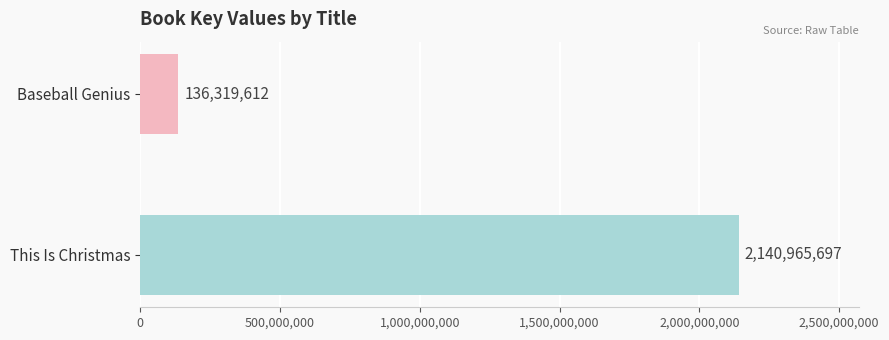

Rank the categories by value from highest to lowest.

This Is Christmas, Baseball Genius